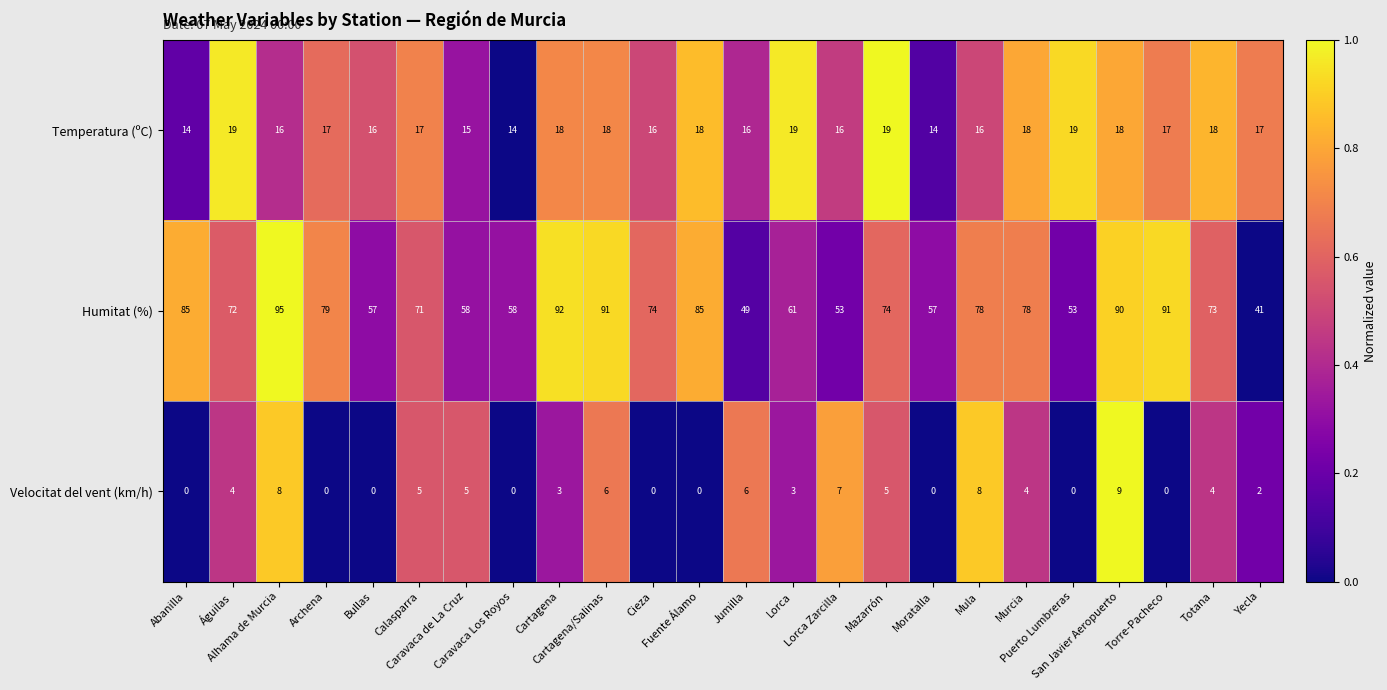

What is the sum of all Humitat (%) values?

1715